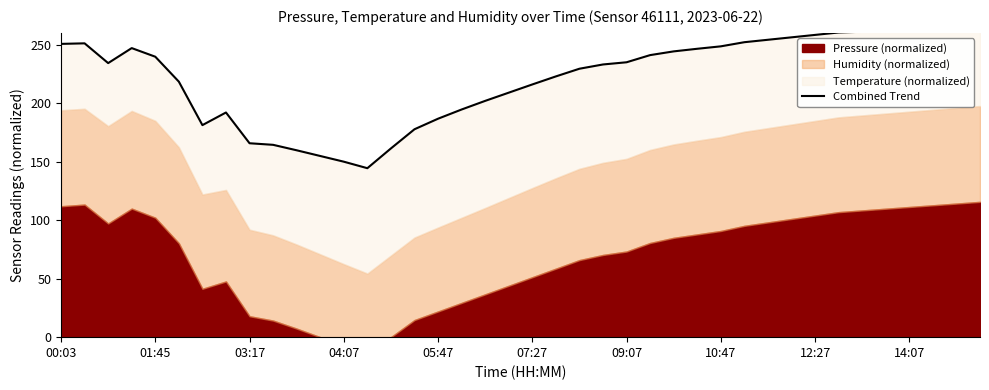

Reading right to left, transcribe all the data shown in this chart.

264.0	263.4	262.8	262.2	261.6	260.9	260.3	258.3	256.2	254.1	252.0	248.5	246.4	244.2	241.0	234.9	233.0	229.4	222.8	215.9	208.9	201.9	194.5	186.7	177.6	161.2	144.4	149.9	154.8	159.7	164.3	165.7	192.0	181.2	218.3	239.6	247.0	234.2	251.1	250.6